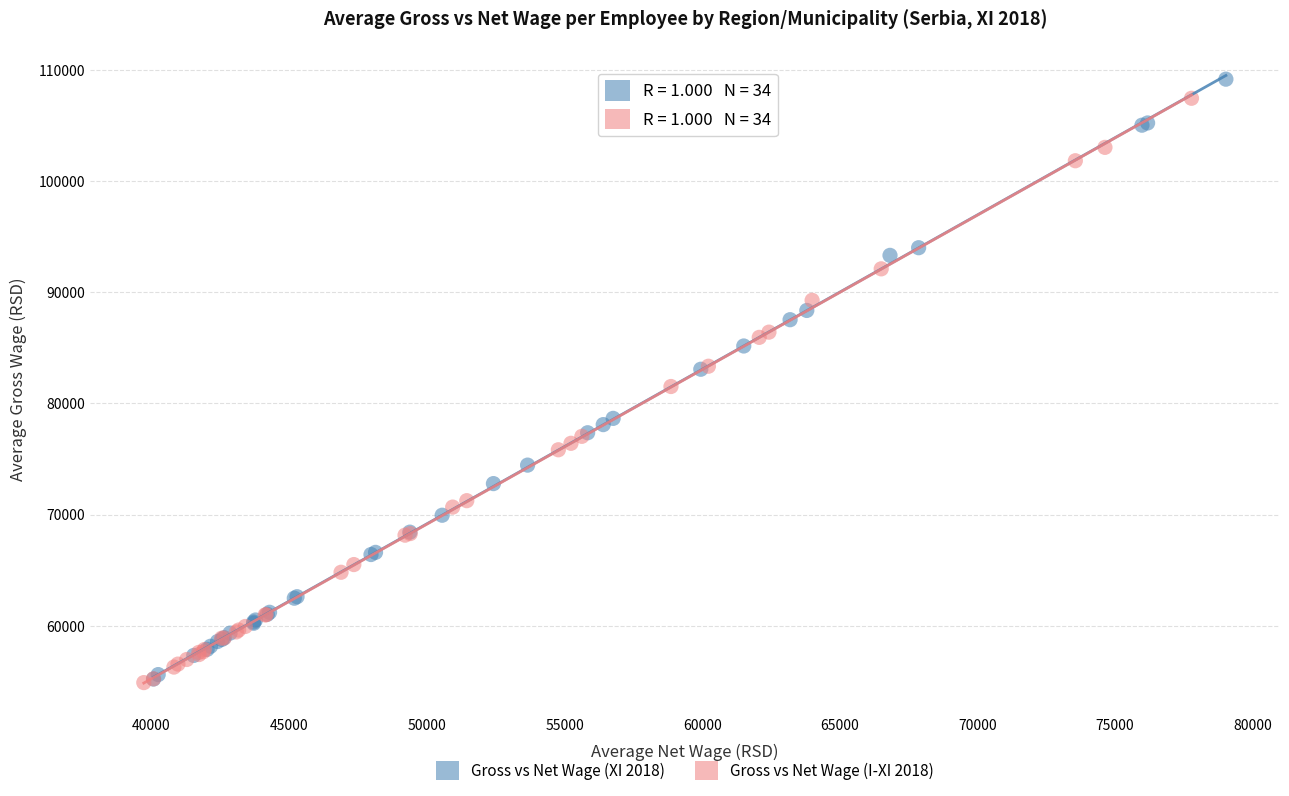

Which series reaches the maximum Y coordinate?

Gross vs Net Wage (XI 2018)